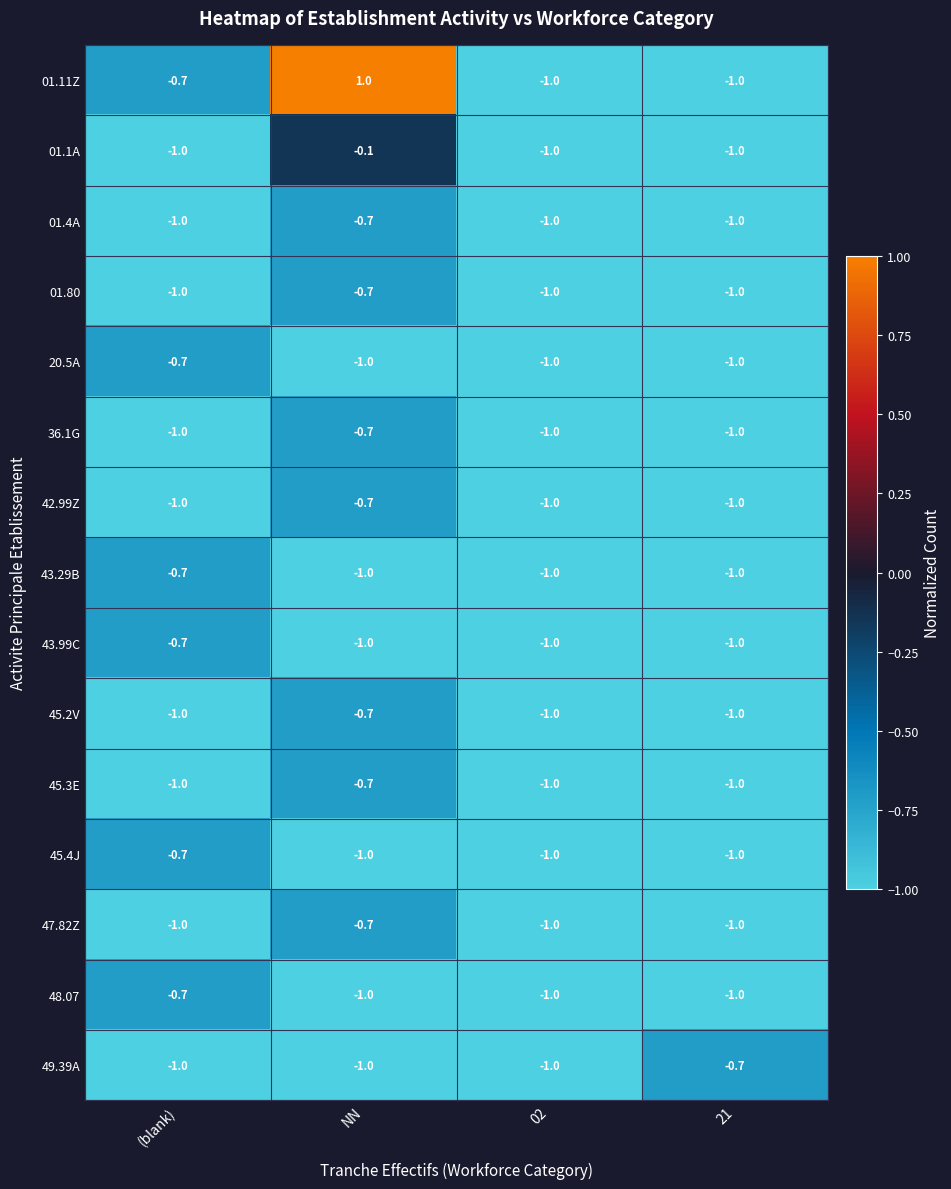

Which series has the largest range (max minus min)?

01.11Z